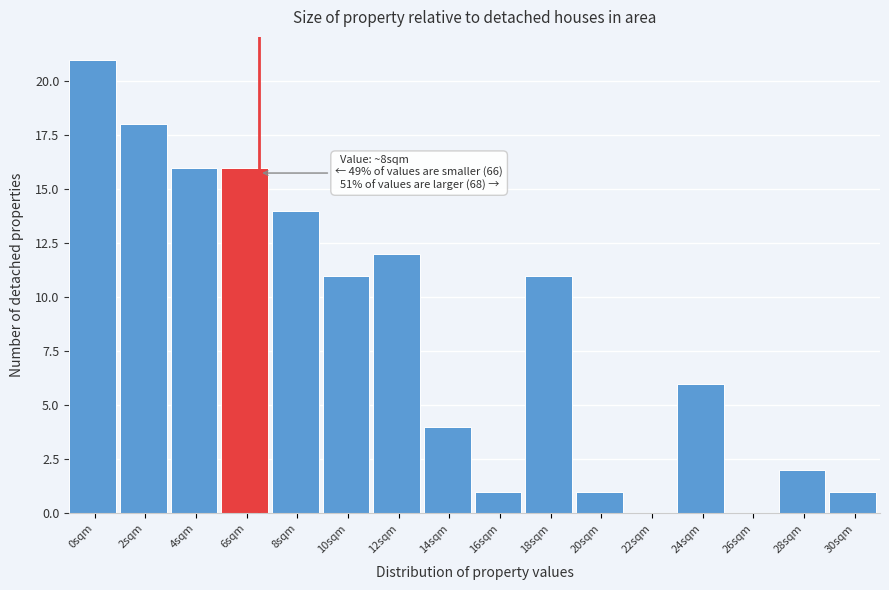

Reading right to left, extract all data points from this chart.

30sqm=1	28sqm=2	26sqm=0	24sqm=6	22sqm=0	20sqm=1	18sqm=11	16sqm=1	14sqm=4	12sqm=12	10sqm=11	8sqm=14	6sqm=16	4sqm=16	2sqm=18	0sqm=21